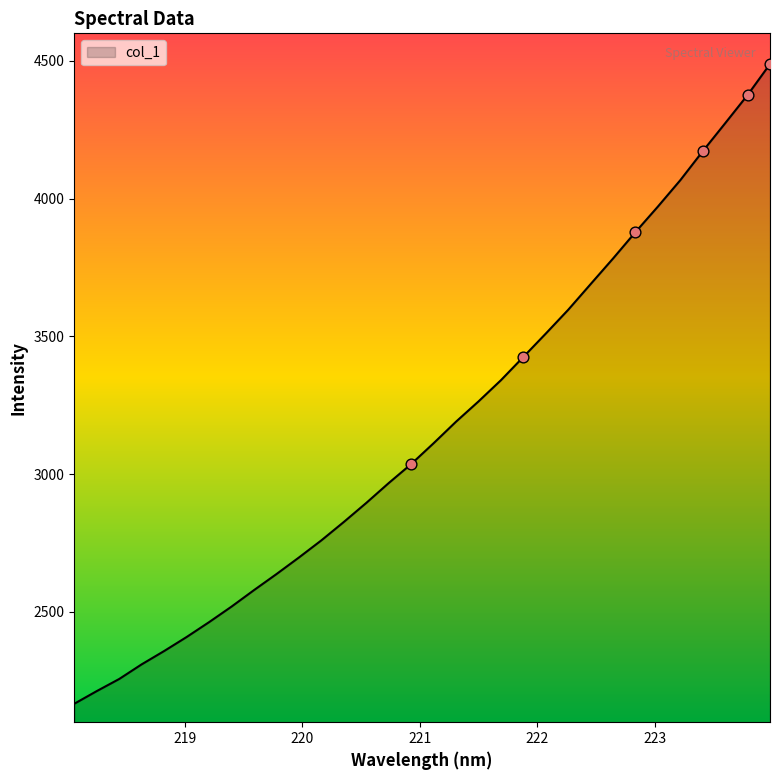

What is the minimum value shown in the chart?

2167.0